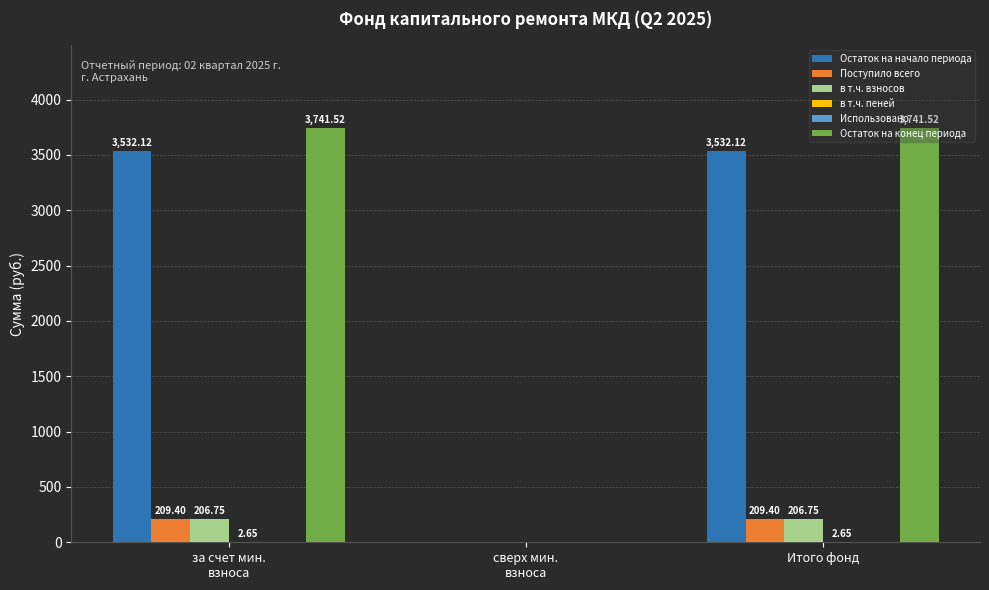

How many groups of bars are there?

3